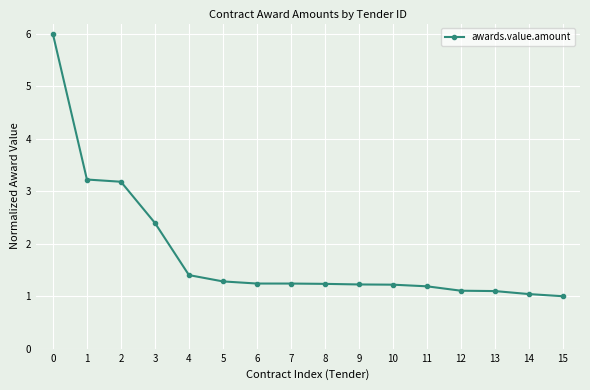

What is the difference between the values at 15 and 5?

0.3